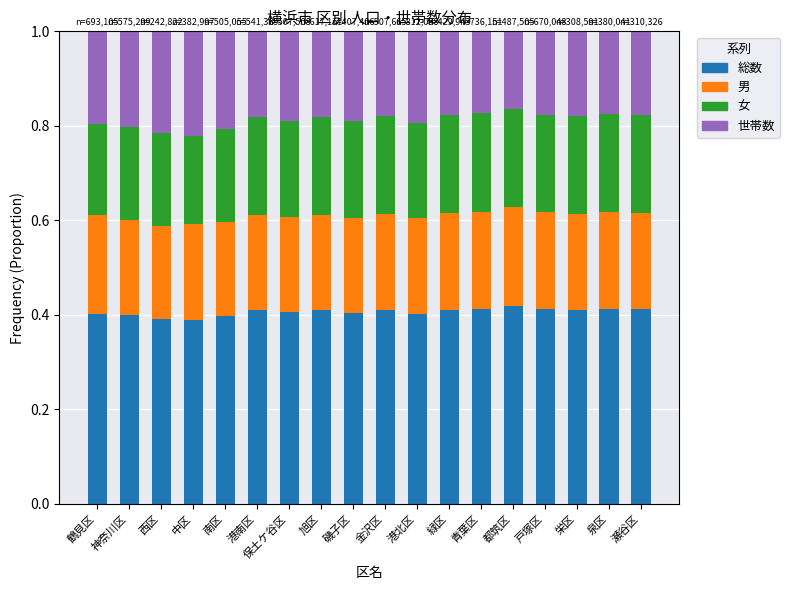

True or false: 総数 has a value of 0.4 at 中区.

True